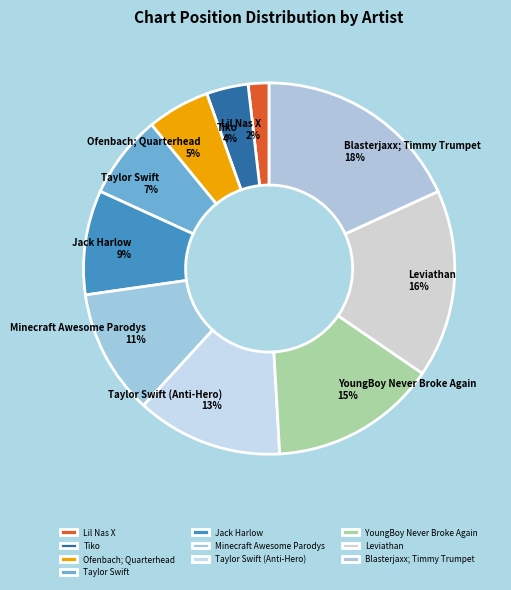

To the nearest percent, what is the combined percentage of Ofenbach; Quarterhead and Lil Nas X?

7%